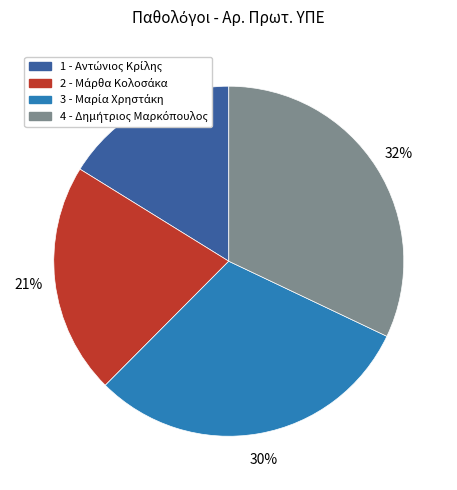

Count the number of slices in the pie.

4